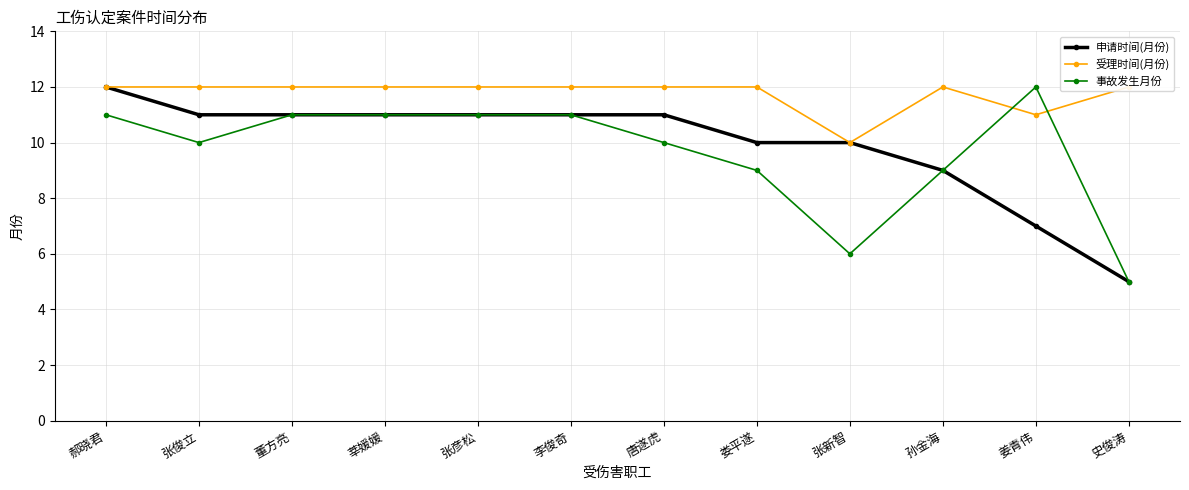

Reading left to right, transcribe all the data shown in this chart.

申请时间(月份): 12	11	11	11	11	11	11	10	10	9	7	5
受理时间(月份): 12	12	12	12	12	12	12	12	10	12	11	12
事故发生月份: 11	10	11	11	11	11	10	9	6	9	12	5